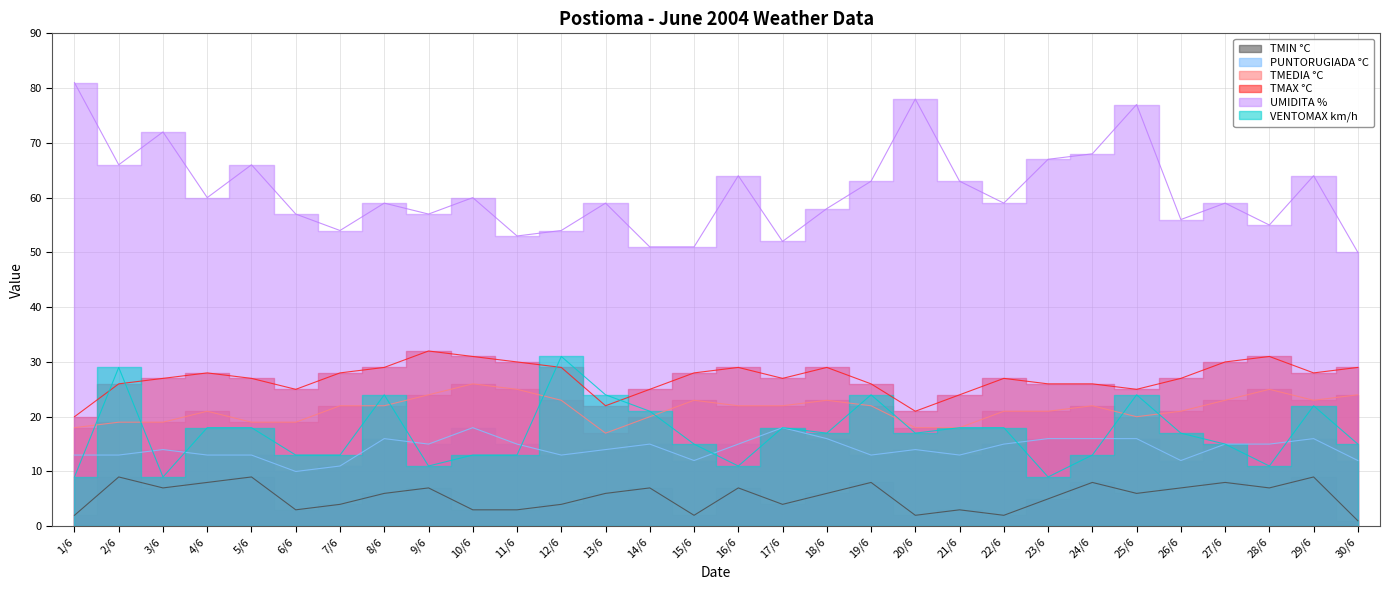

What is the difference between the maximum and minimum values in the PUNTORUGIADA °C series?

8